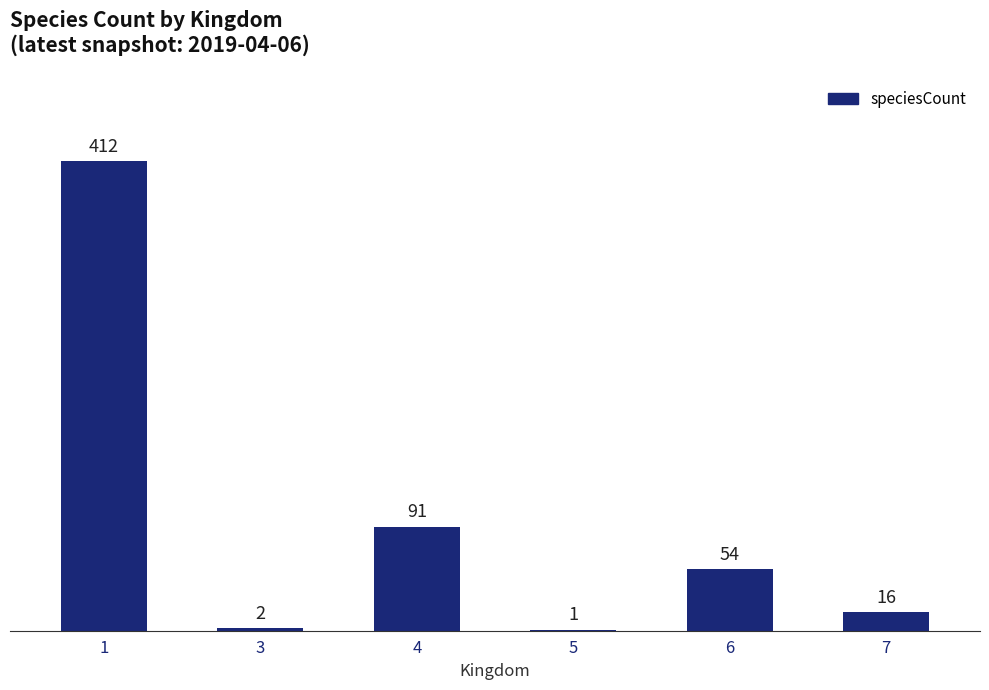

The value at 1 is 647. True or false?

False